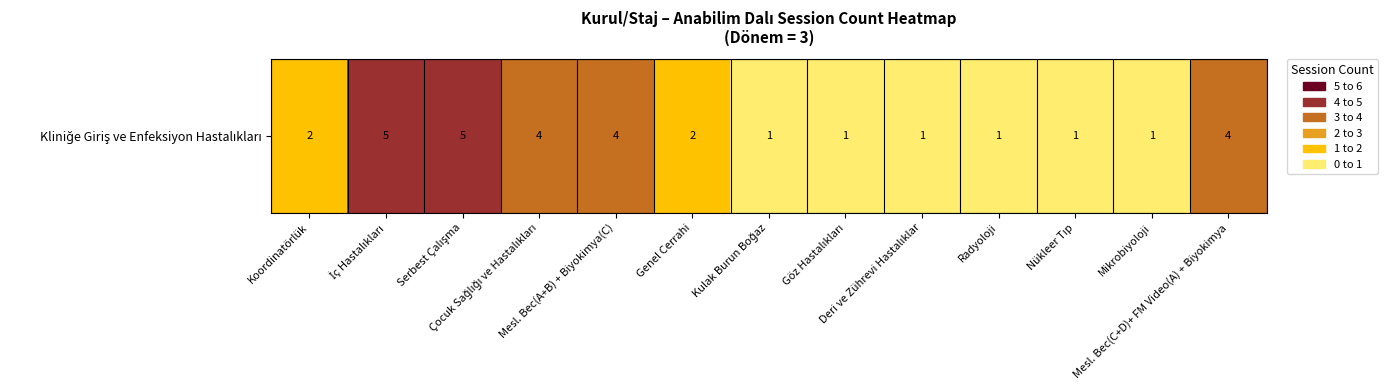

Which has a higher value, Kulak Burun Boğaz or Serbest Çalışma?

Serbest Çalışma